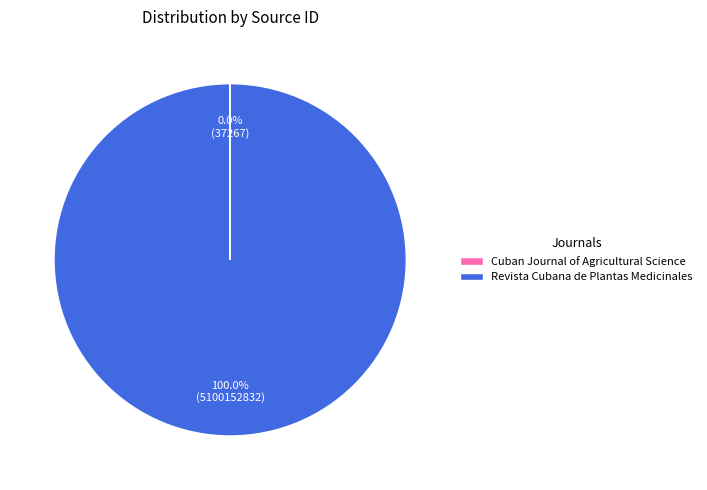

Which category has the biggest portion of the pie?

Revista Cubana de Plantas Medicinales